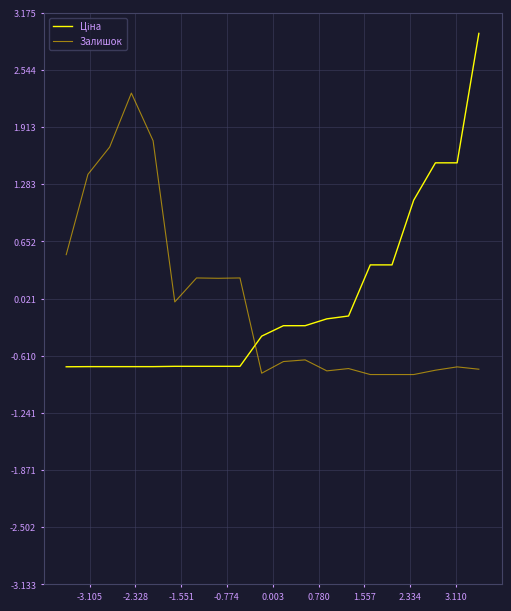

What is the greatest value displayed?

2.9